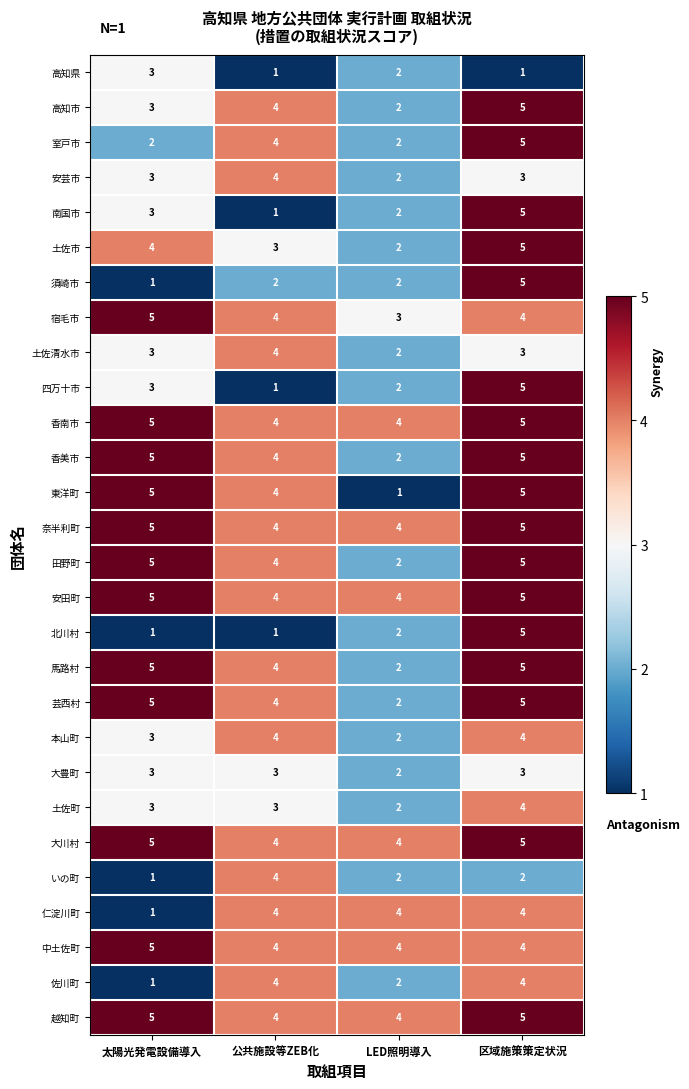

What is the sum of the 宿毛市 values at LED照明導入 and 太陽光発電設備導入?

8